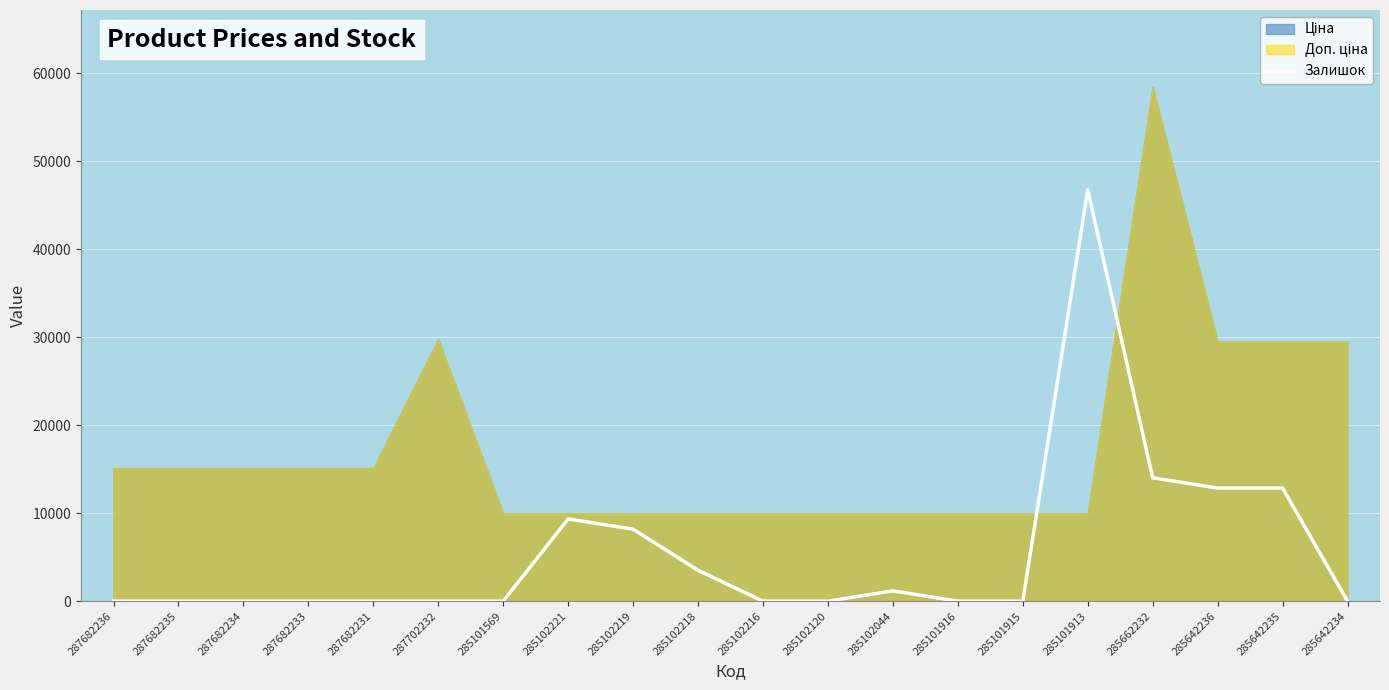

Reading left to right, extract all data points from this chart.

287682236=0.0	287682235=0.0	287682234=0.0	287682233=0.0	287682231=0.0	287702232=0.0	285101569=0.0	285102221=9348.2	285102219=8179.7	285102218=3505.6	285102216=0.0	285102120=0.0	285102044=1168.5	285101916=0.0	285101915=0.0	285101913=46741.2	285662232=14022.4	285642236=12853.8	285642235=12853.8	285642234=0.0